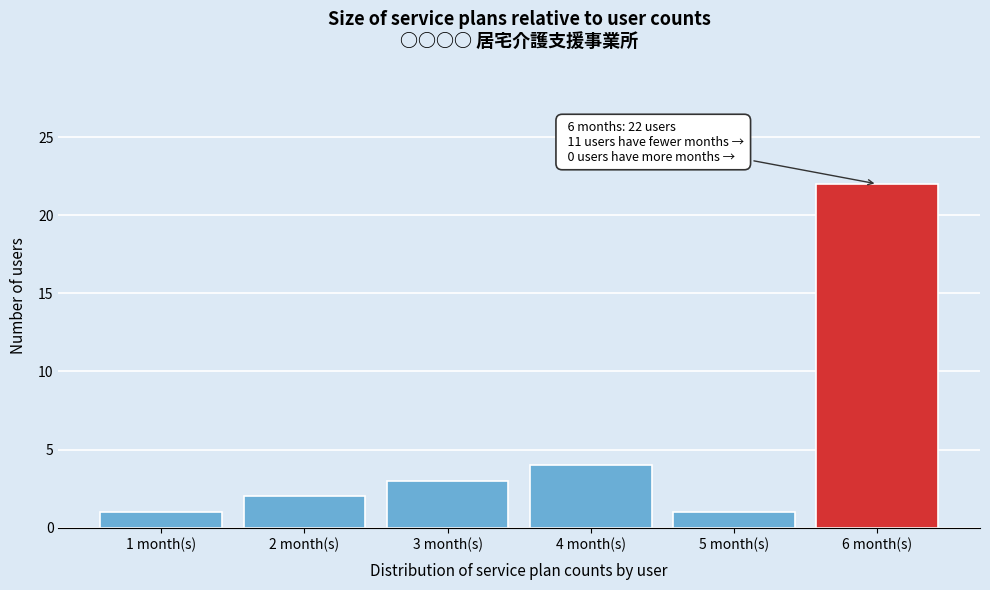

Reading left to right, extract all data points from this chart.

1	2	3	4	1	22